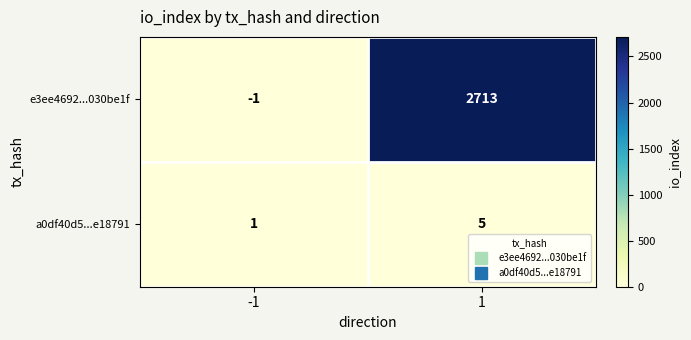

At which category is the sum across all series the highest?

1